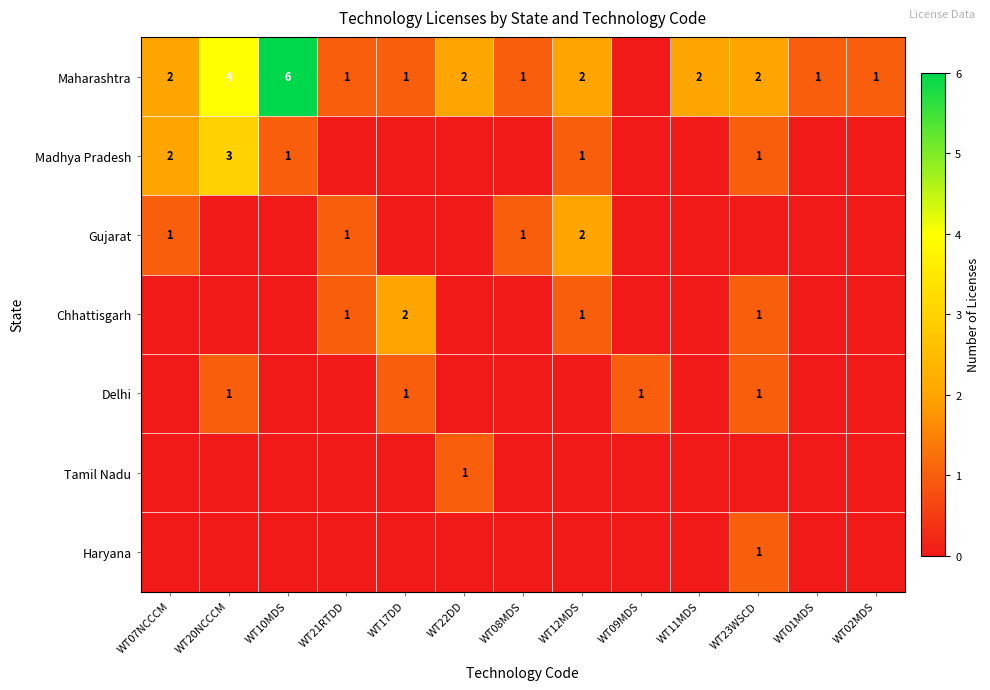

The Maharashtra series shows 2 at WT23WSCD. True or false?

True